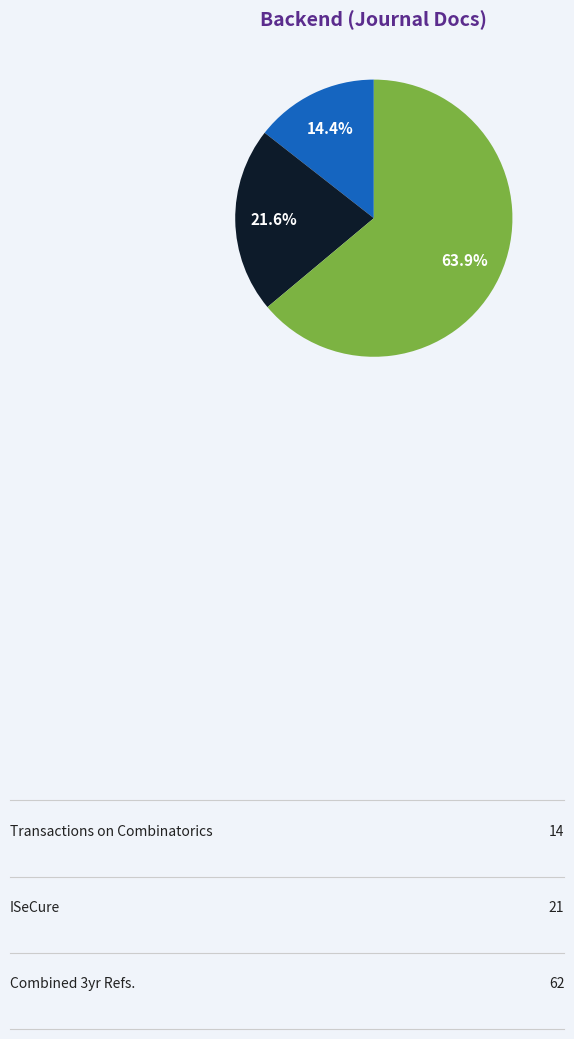

Is there a majority slice in this chart?

Yes